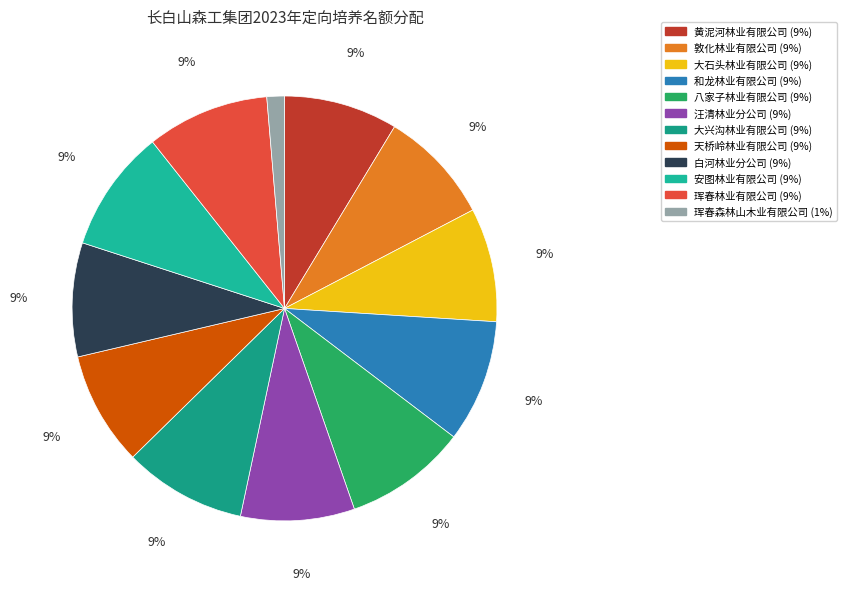

To the nearest percent, what portion does 汪清林业分公司 represent?

9%